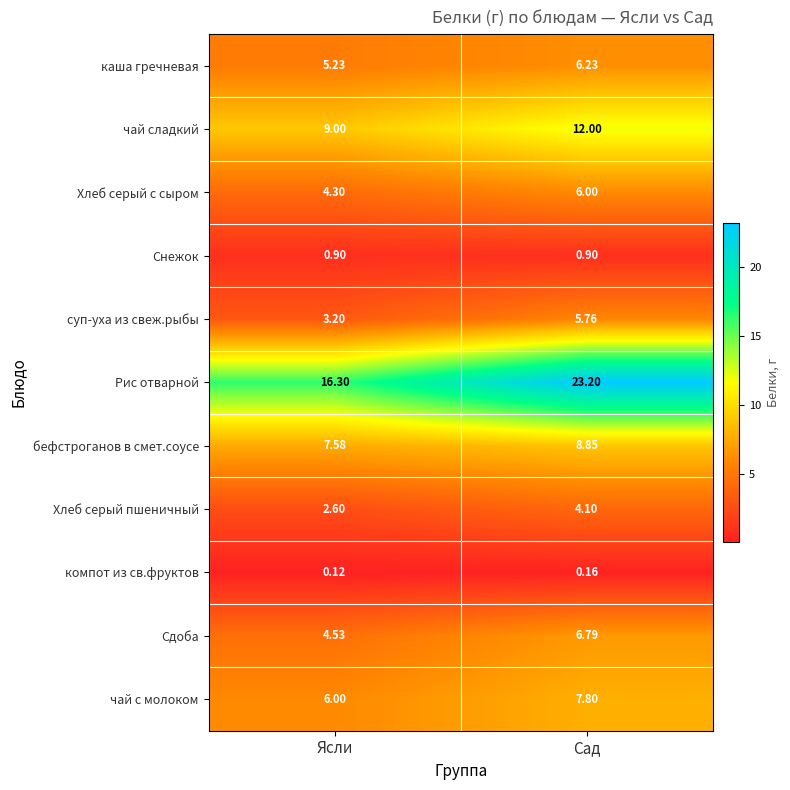

Rank the series by their maximum value, from lowest to highest.

компот из св.фруктов, Снежок, Хлеб серый пшеничный, суп-уха из свеж.рыбы, Хлеб серый с сыром, каша гречневая, Сдоба, чай с молоком, бефстроганов в смет.соусе, чай сладкий, Рис отварной